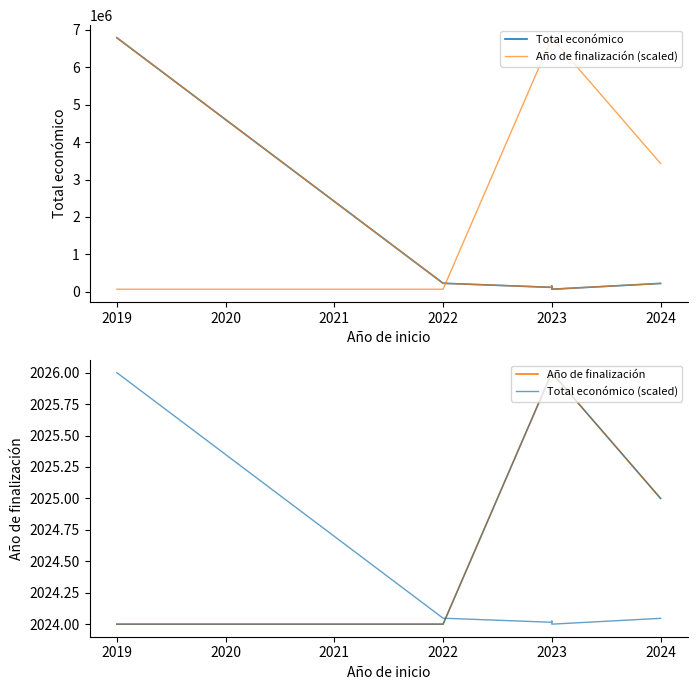

What are all the series names shown in the legend?

Total económico, Año de finalización (scaled), Año de finalización, Total económico (scaled)